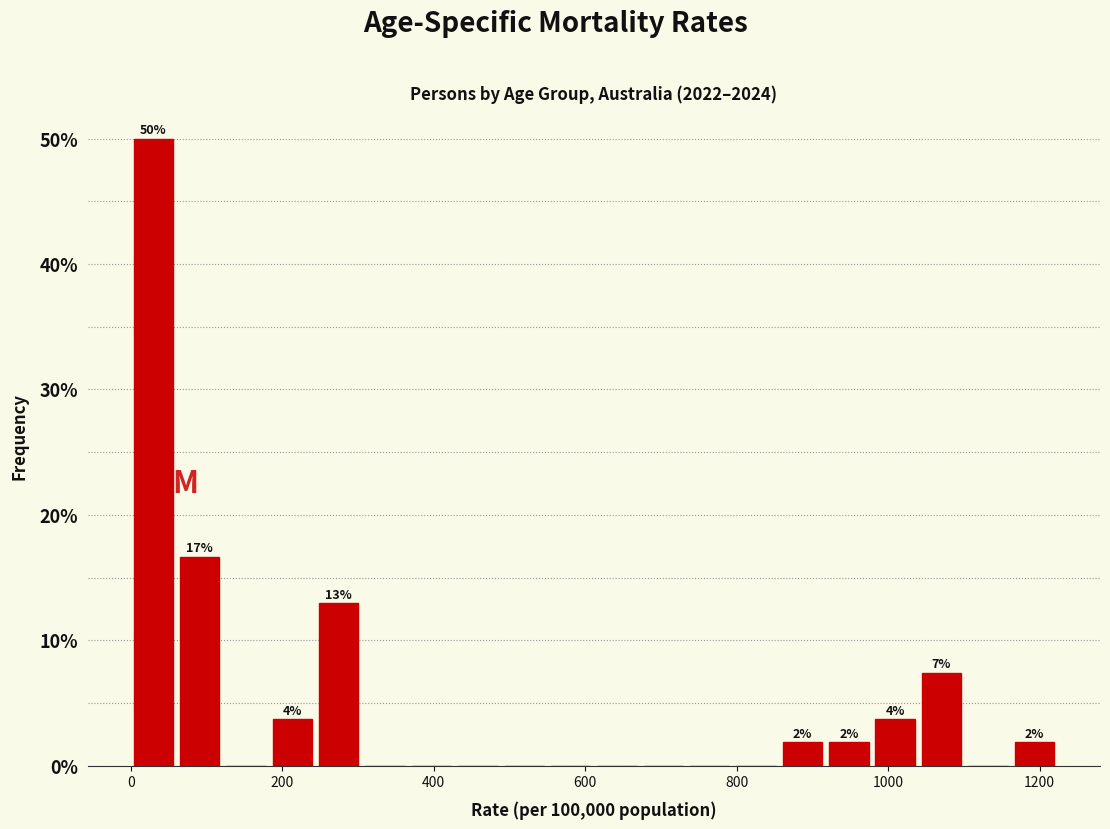

Read against the x-axis, roughly where is the centre of the tallest bar?

20